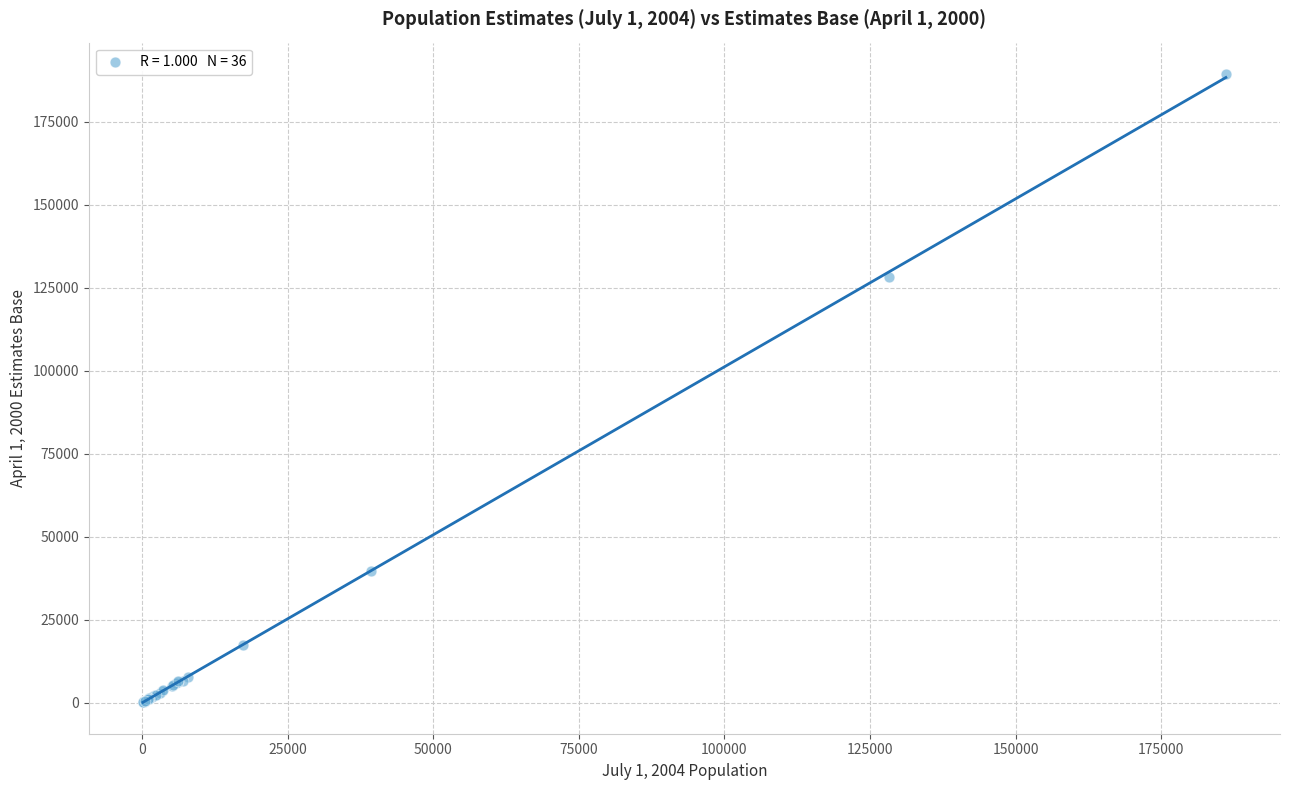

What Y value in the scatter plot is closest to 94788?

128283